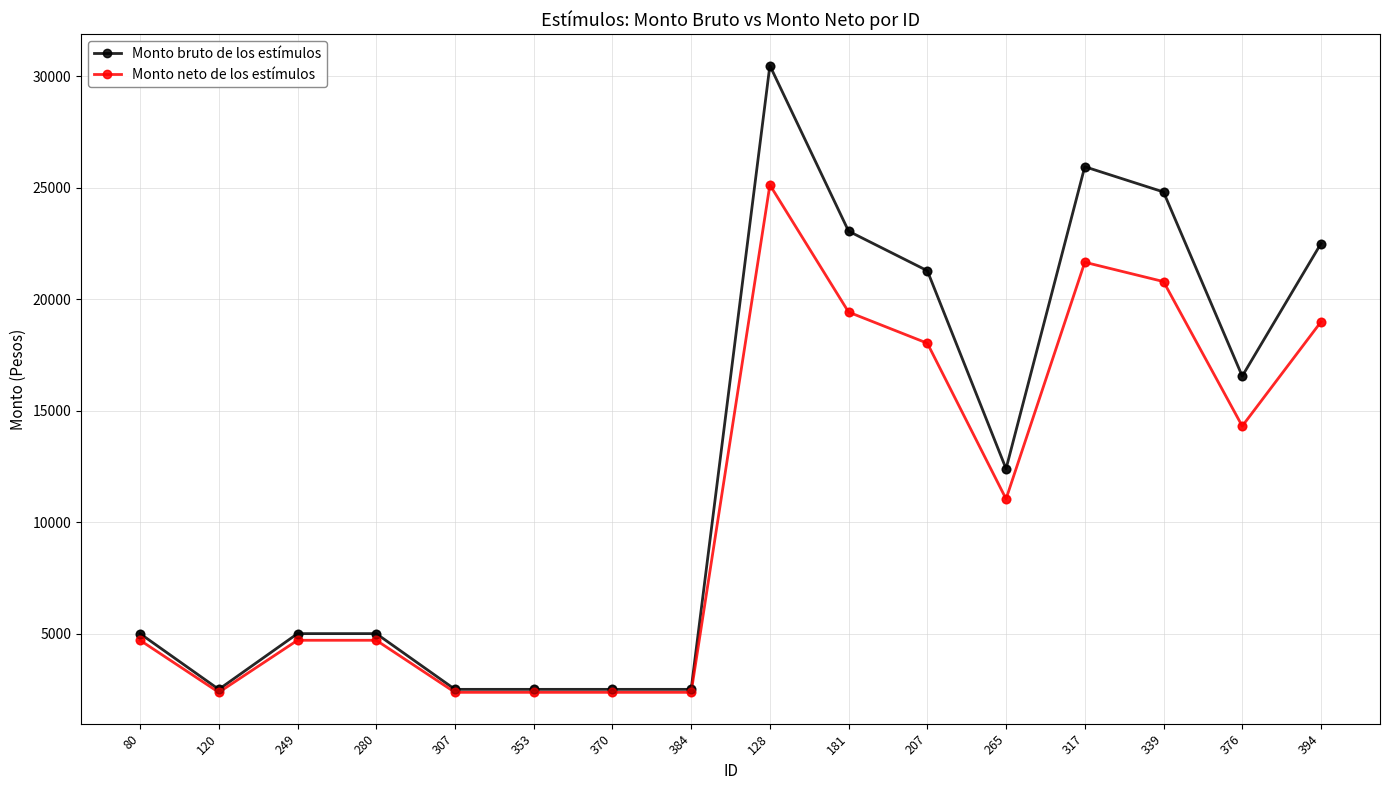

Which series has the largest range (max minus min)?

Monto bruto de los estímulos